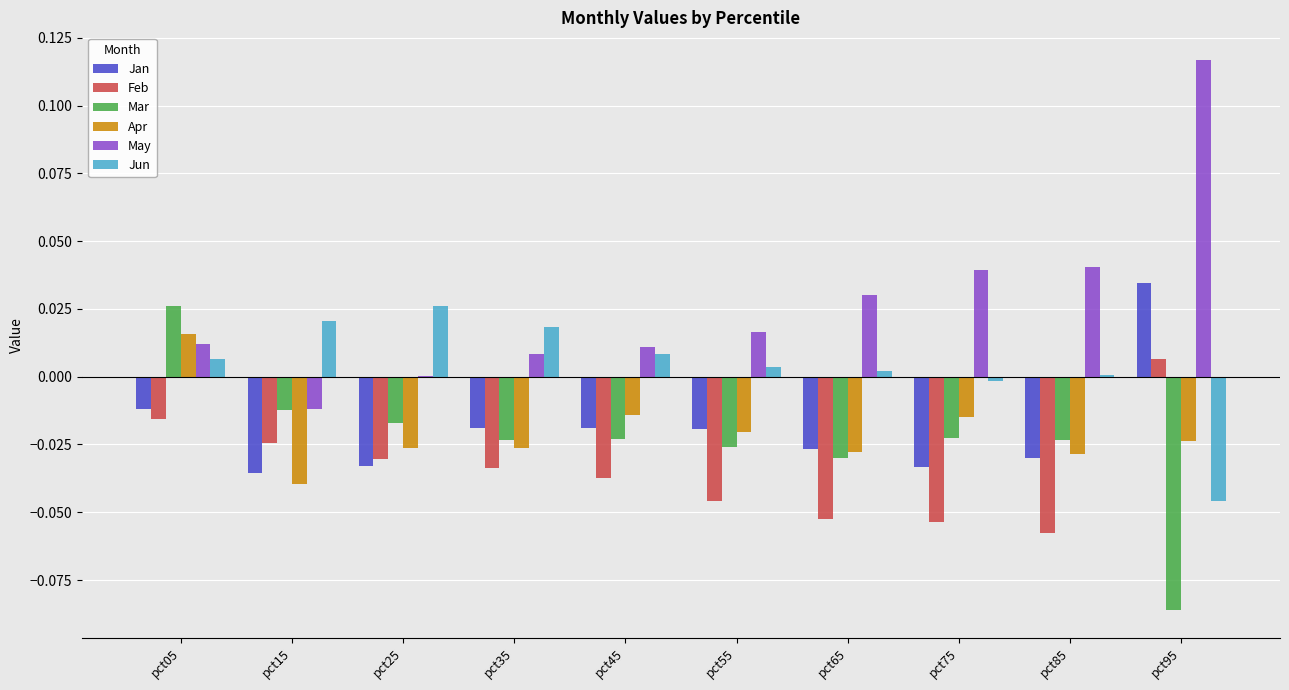

Which series changed the most between pct35 and pct55?

Jun